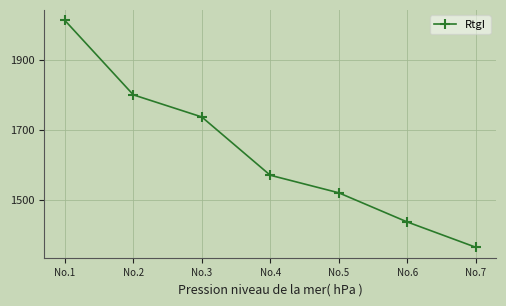

List the labels in order of value, smallest first.

No.7, No.6, No.5, No.4, No.3, No.2, No.1